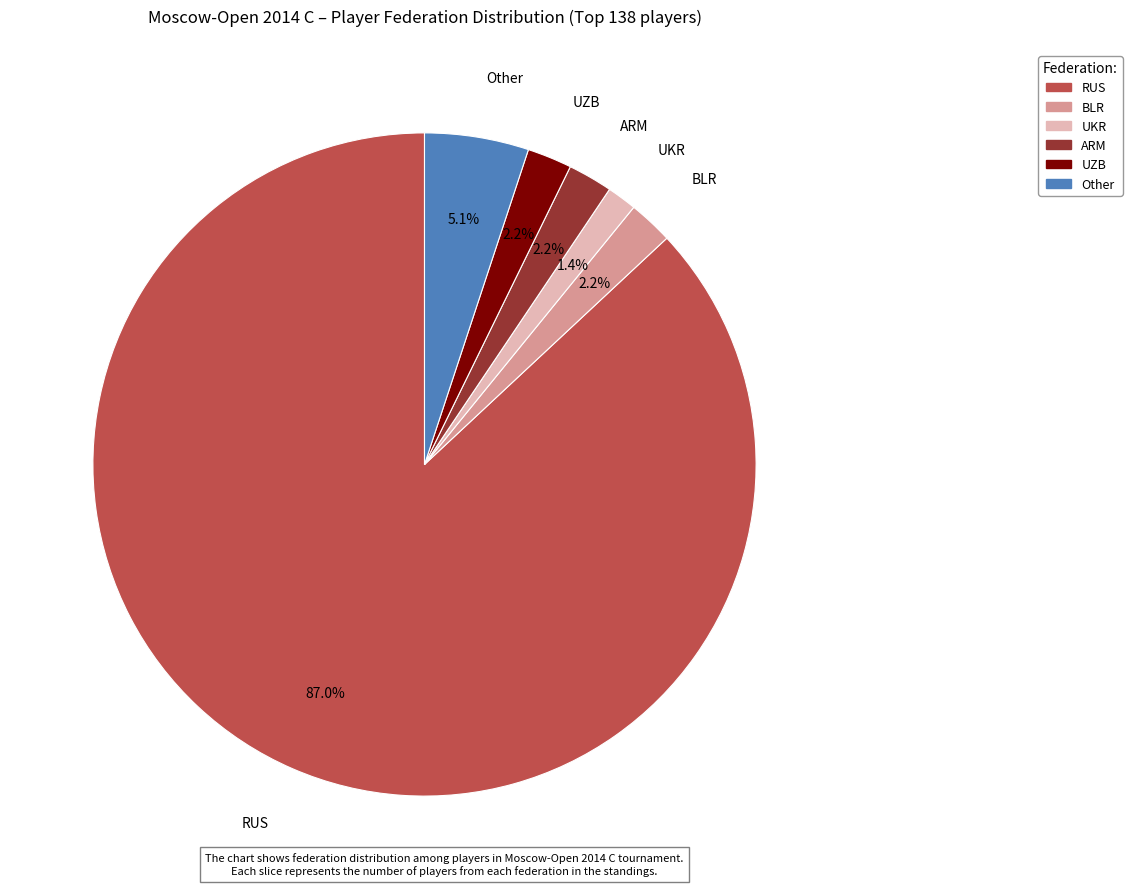

Count the number of slices in the pie.

6